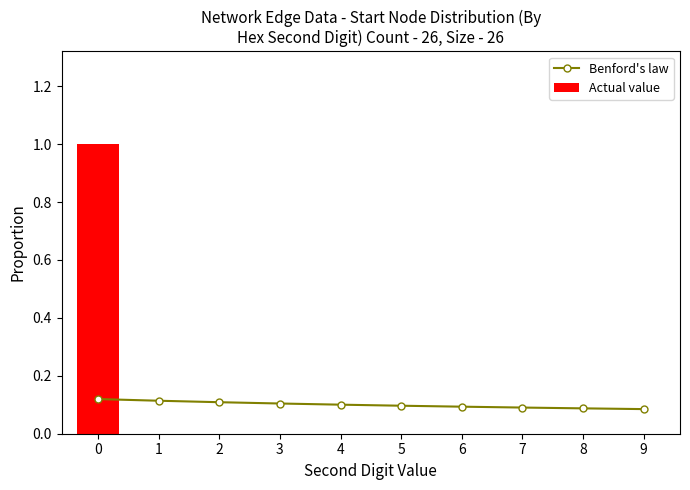

True or false: Benford's law has a value of 0.0 at 0.

False